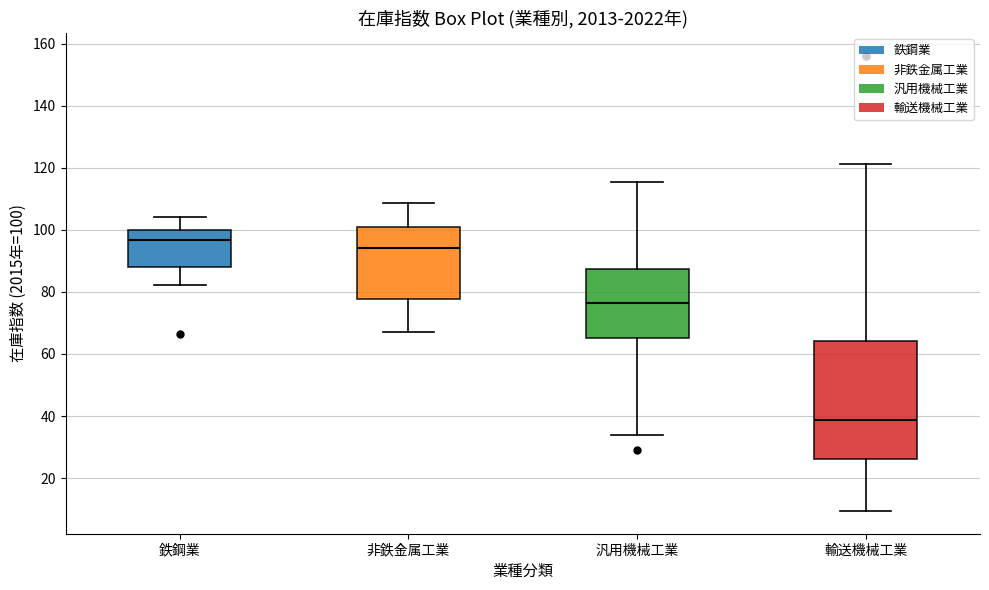

Where does the median line of the box for 非鉄金属工業 sit on the y-axis? The values are not printed on the chart, so give them approximately, as read against the axis.

94